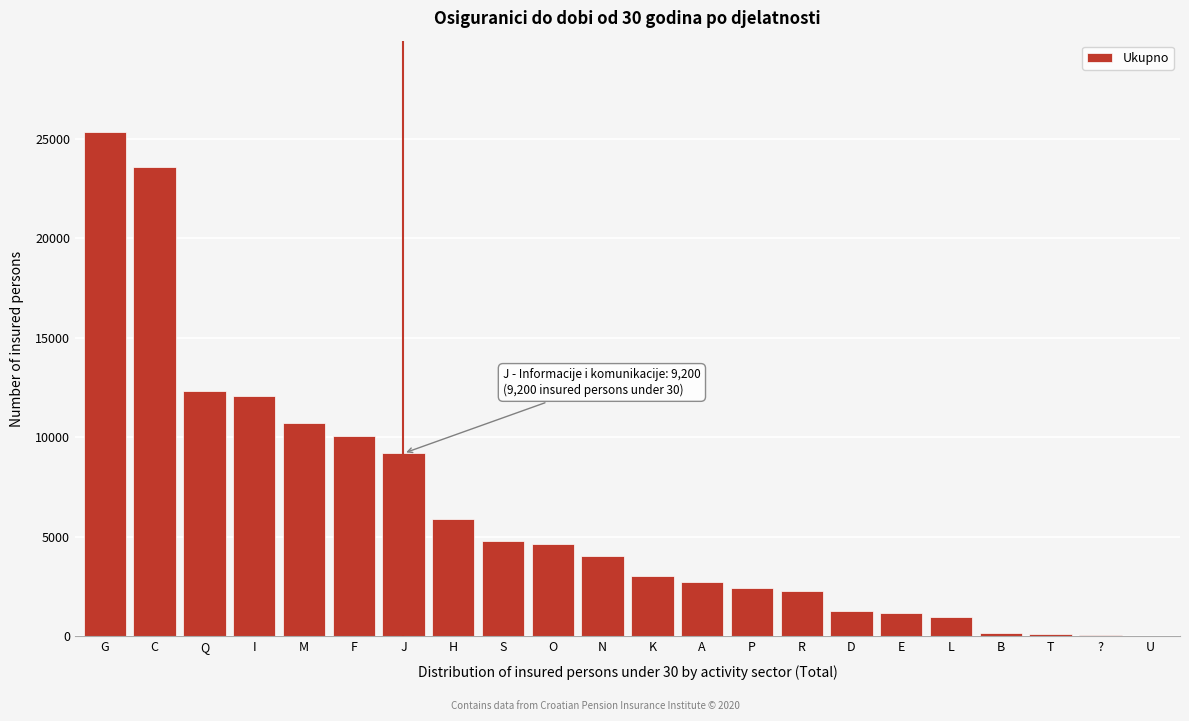

Read the value at D.

1294